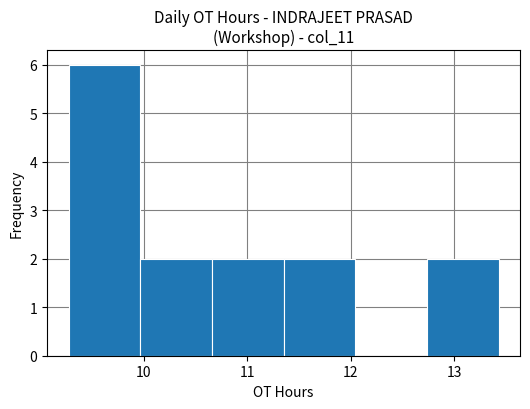

Reading left to right, list every bar in this chart as the range it spans on the x-axis followed by its height. Neither the bar edges nor the heights are printed on the chart, so give them approximately, as read against the axes.

9.3 to 10.0: 6
10.0 to 10.7: 2
10.7 to 11.4: 2
11.4 to 12.0: 2
12.0 to 12.7: 0
12.7 to 13.4: 2